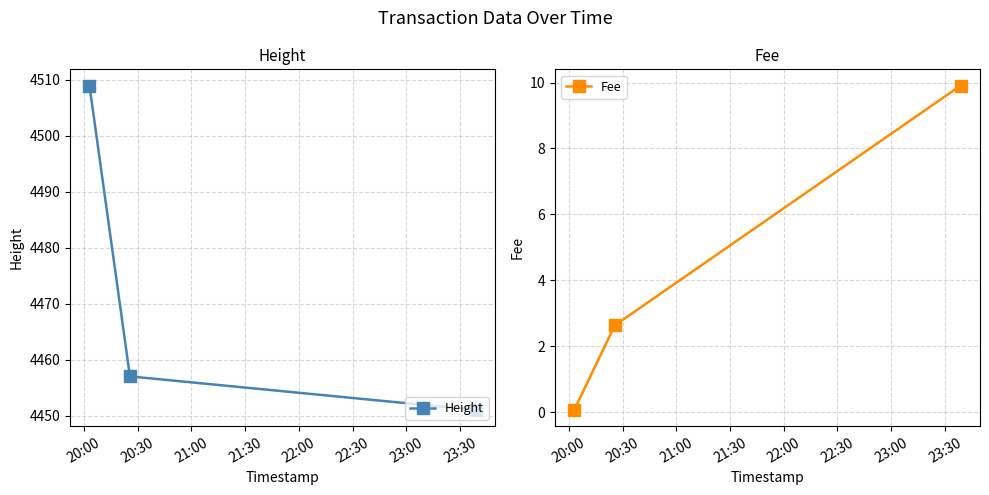

How many lines are shown in the chart?

2